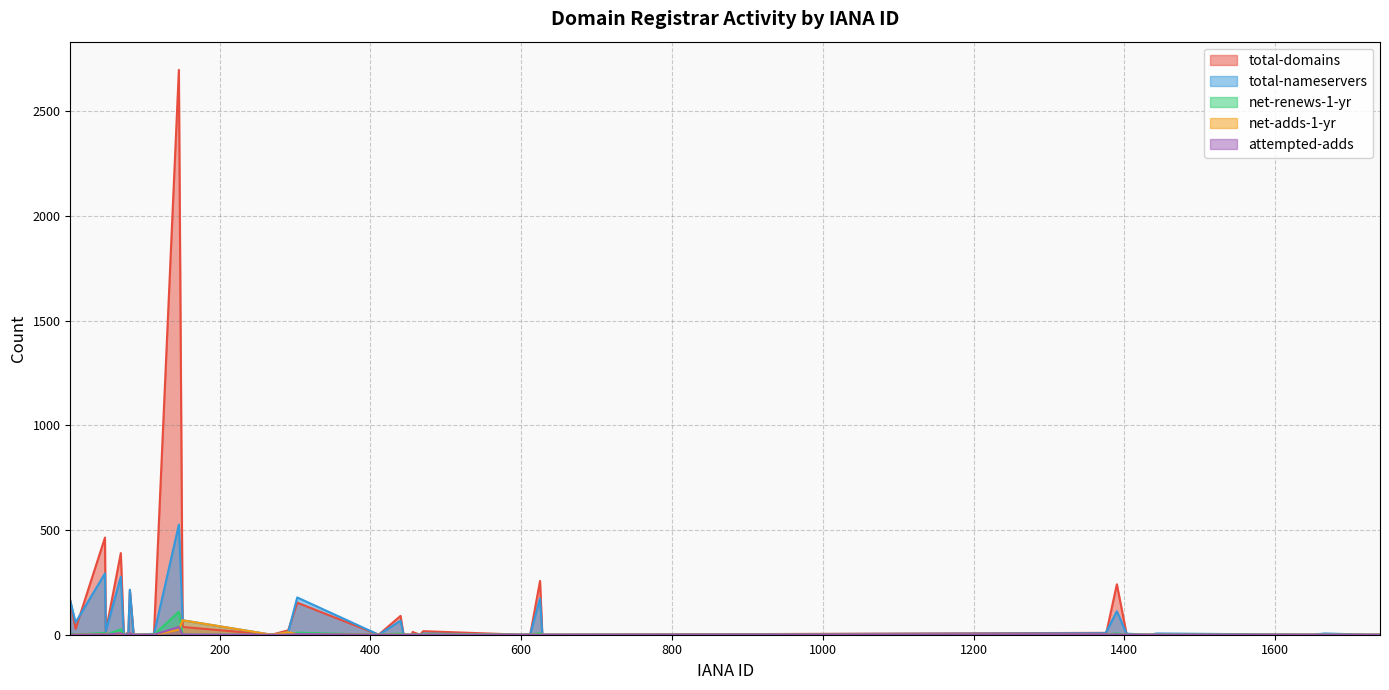

At which category does net-adds-1-yr reach its first local valley?

269